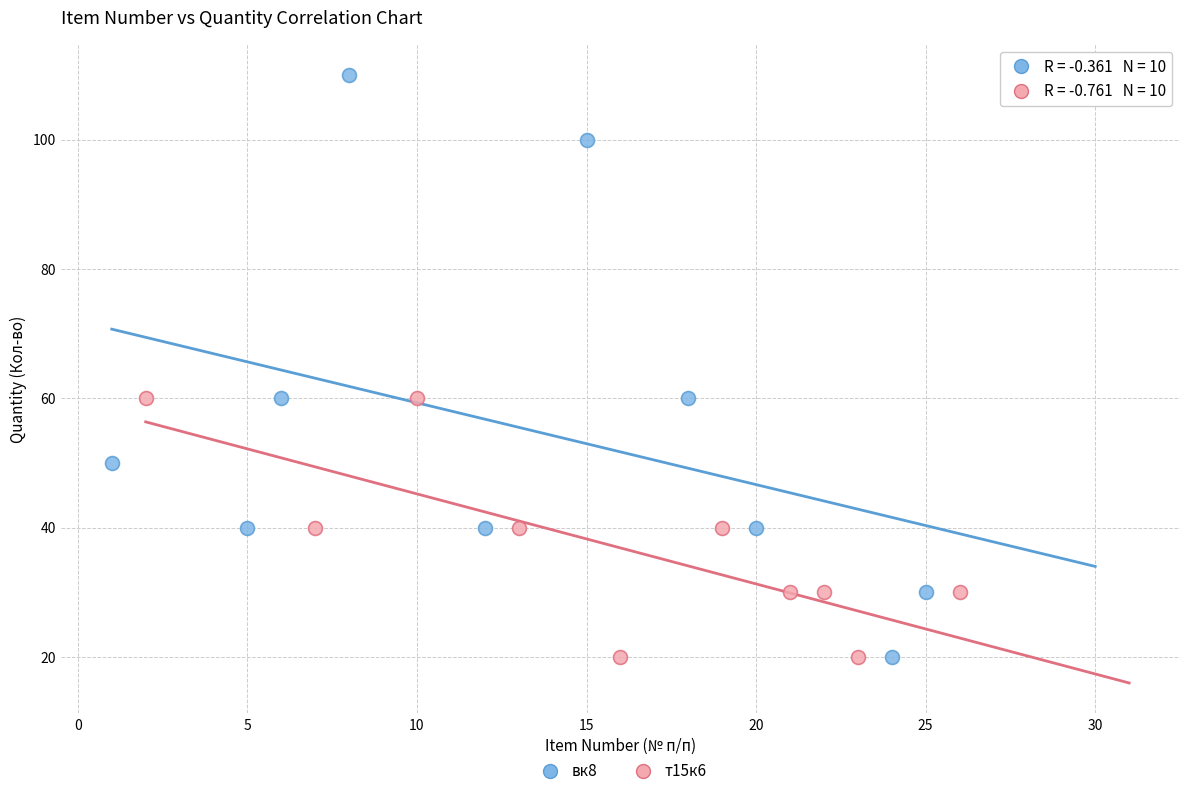

What are all the series names shown in the legend?

вк8, т15к6